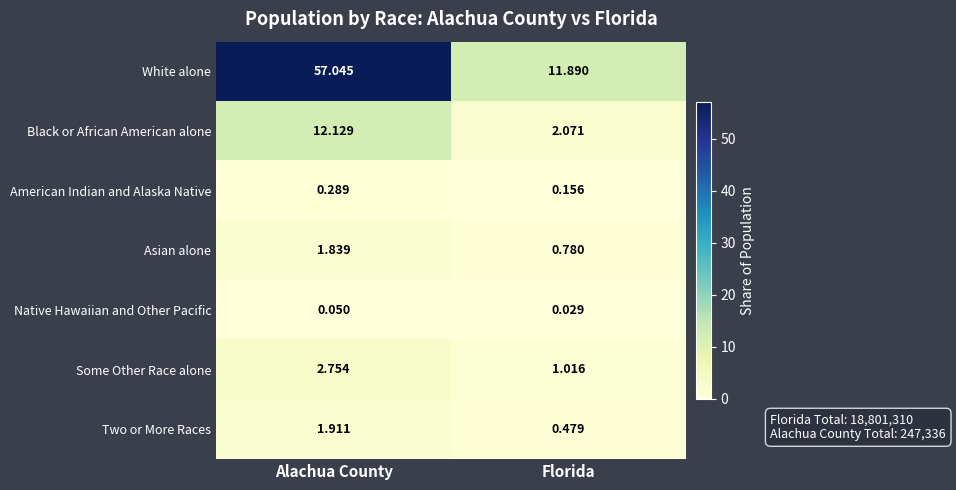

Which series has the widest spread of values?

White alone